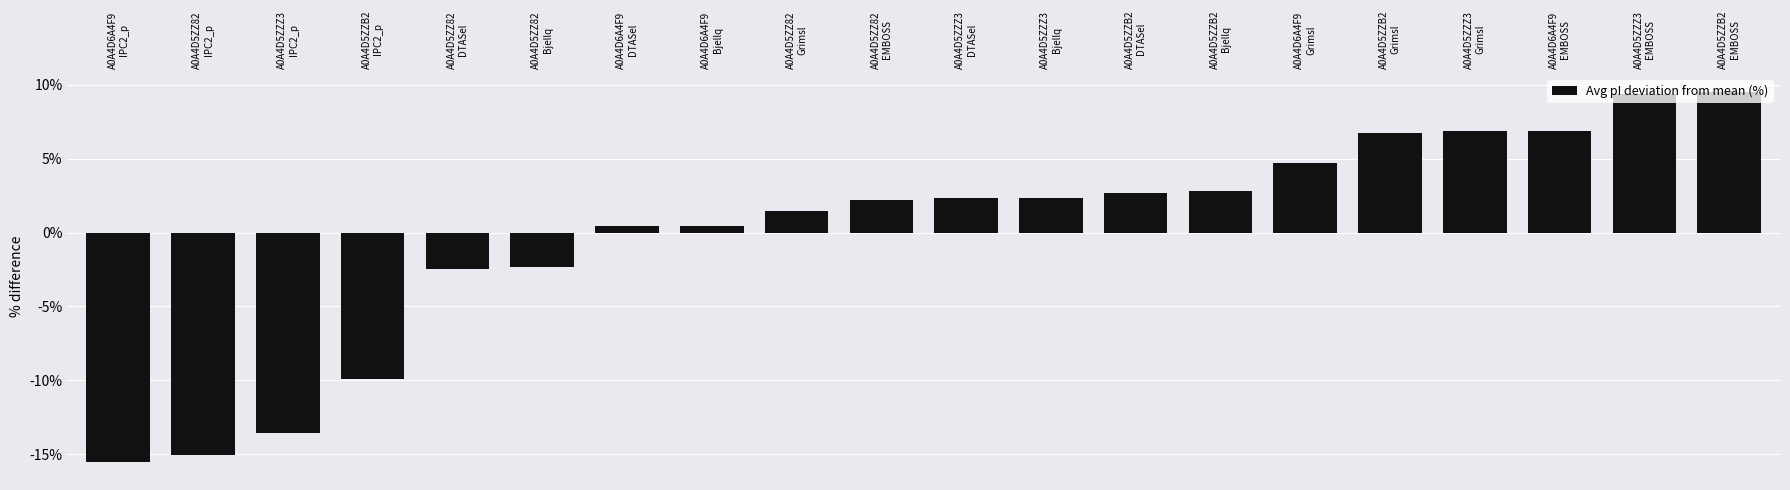

How many positive values are there?

14